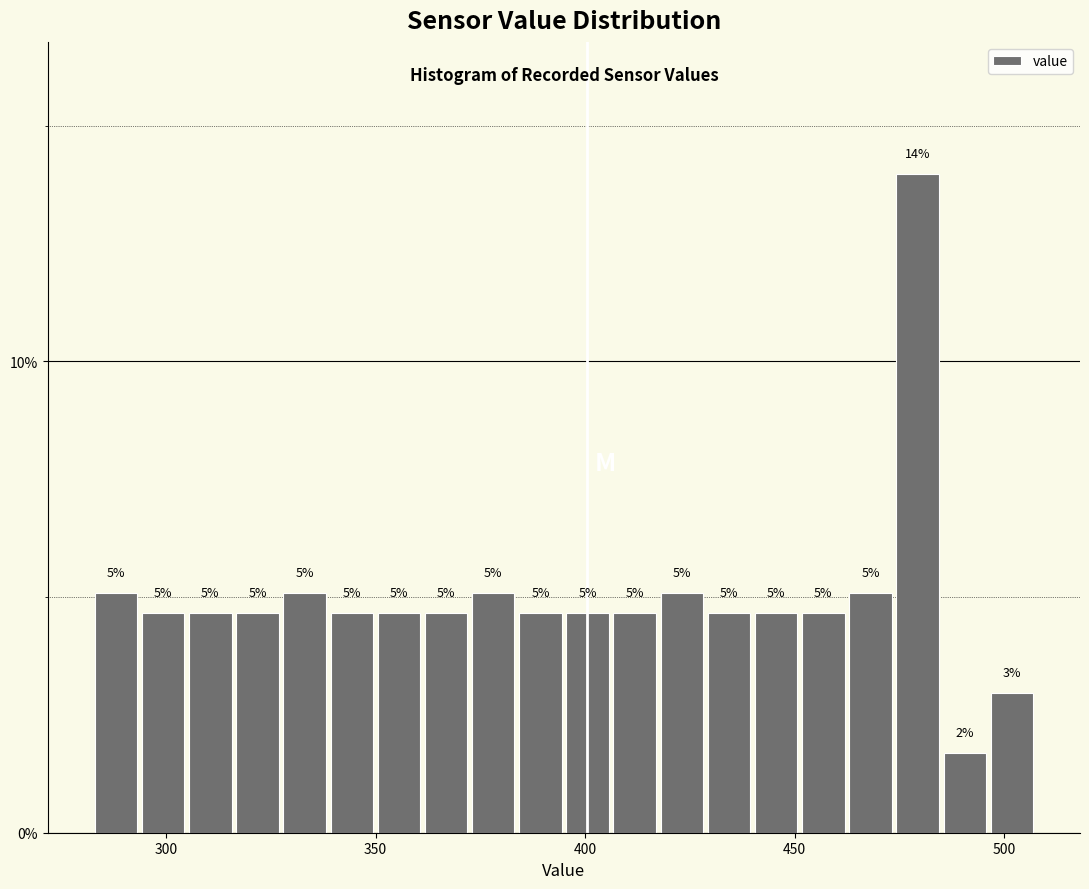

Around what value on the x-axis is the tallest bar? Give the approximate position of its centre, as read against the axis.

480